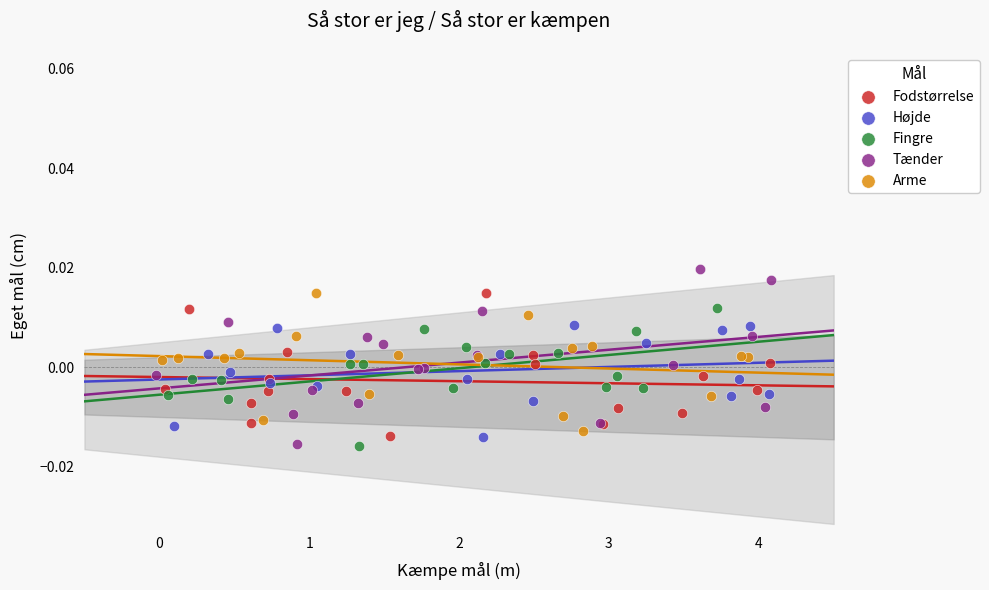

Which series contains the highest Y value?

Tænder